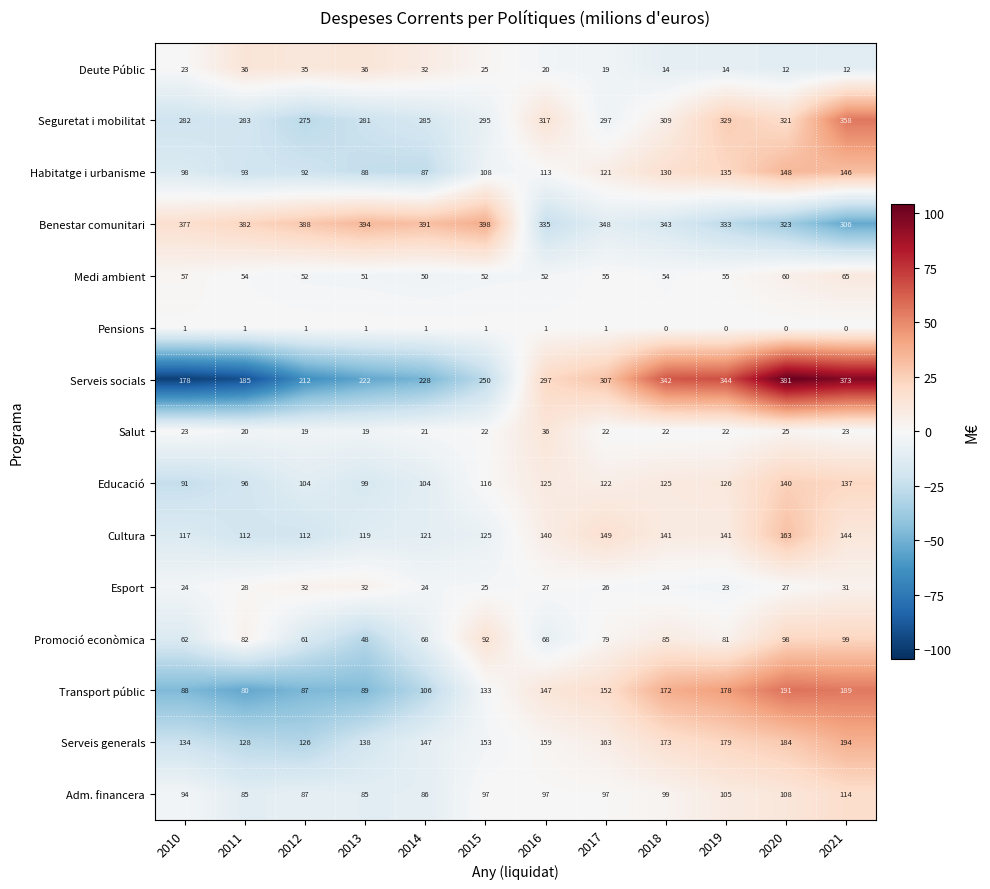

What is the approximate value of Serveis generals at 2020, to the nearest 10?

180